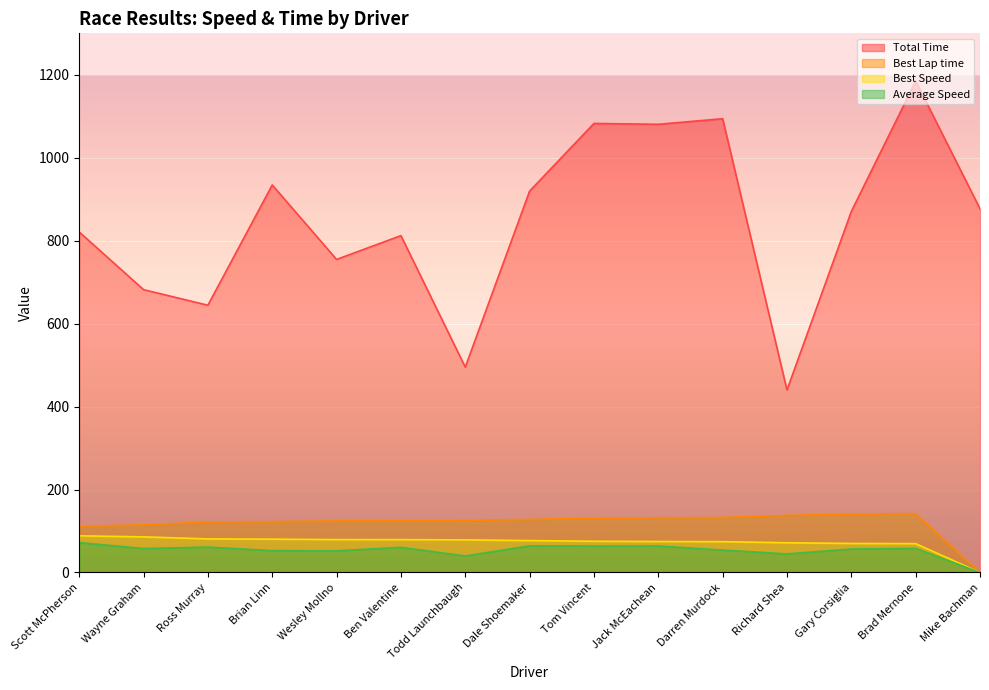

How many positive values does the Best Lap time series have?

14